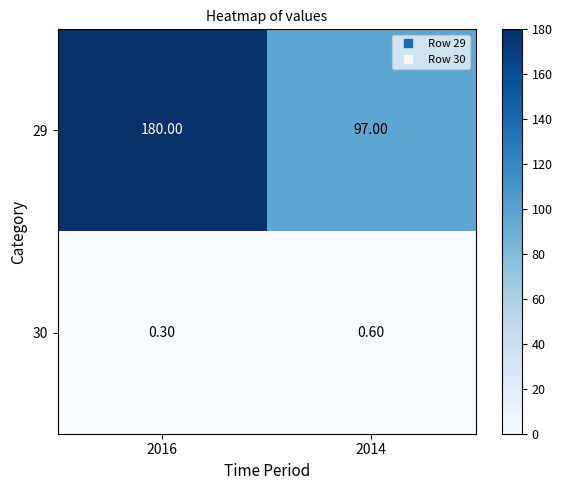

What is the sum of all 30 values?

0.9